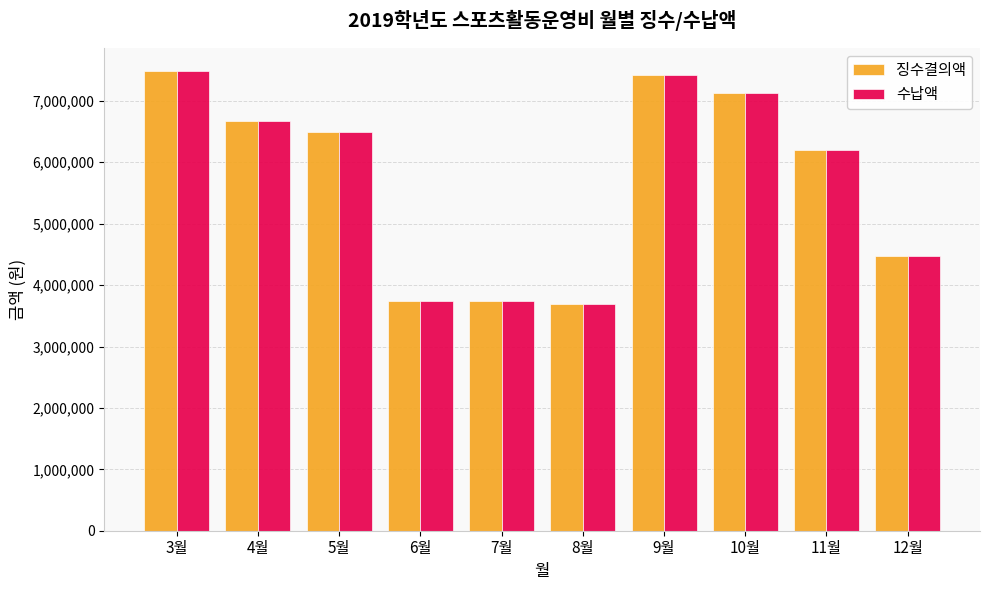

How many data points in 수납액 are less than 6487700?

5